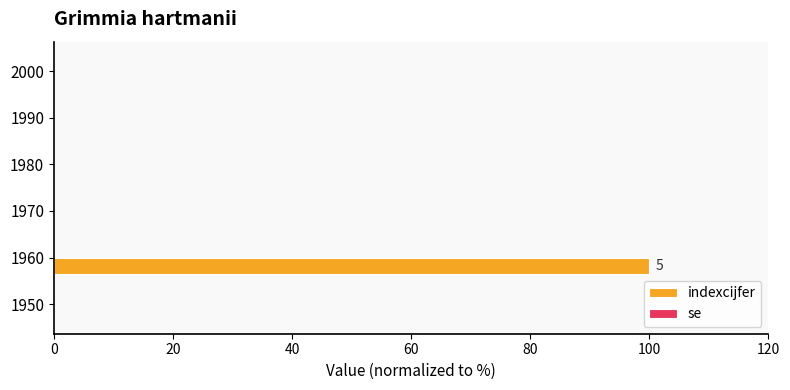

Are the bars horizontal?

Yes